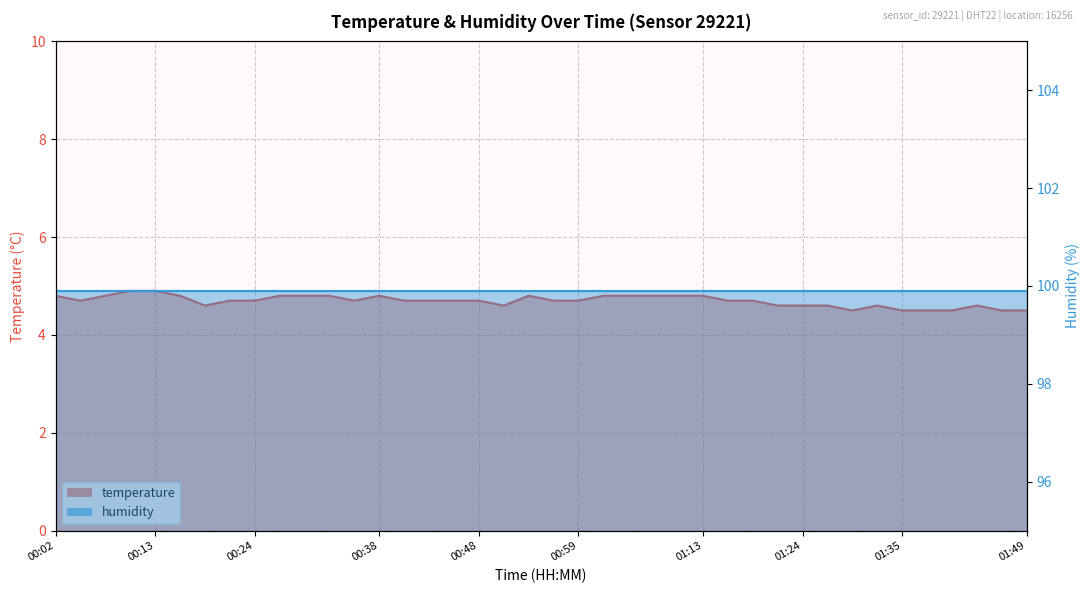

Reading left to right, transcribe all the data shown in this chart.

4.8	4.7	4.8	4.9	4.9	4.8	4.6	4.7	4.7	4.8	4.8	4.8	4.7	4.8	4.7	4.7	4.7	4.7	4.6	4.8	4.7	4.7	4.8	4.8	4.8	4.8	4.8	4.7	4.7	4.6	4.6	4.6	4.5	4.6	4.5	4.5	4.5	4.6	4.5	4.5